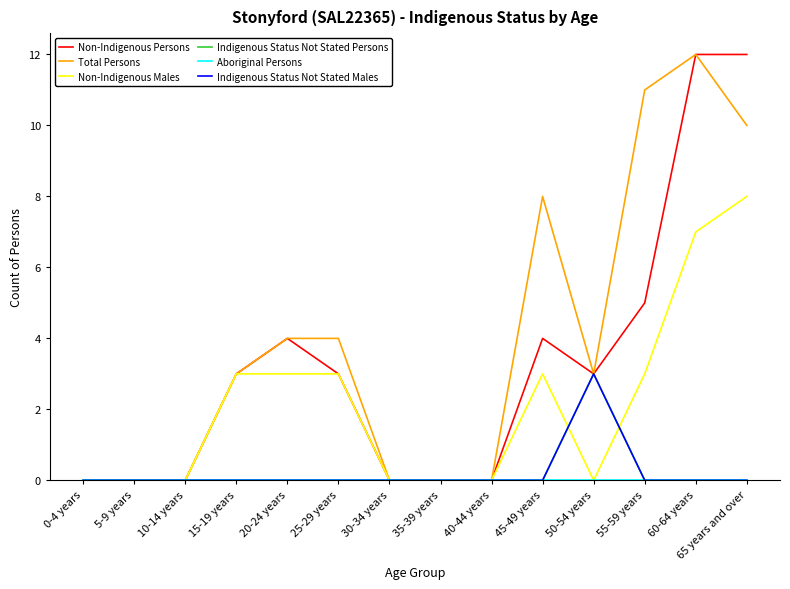

What is the difference between the Non-Indigenous Males values at 35-39 years and 15-19 years?

3